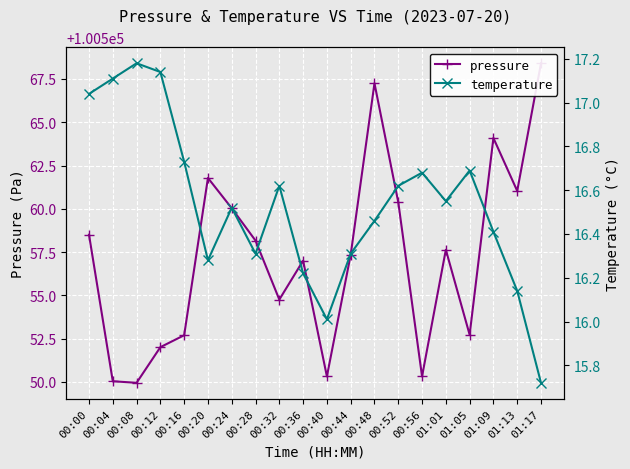

Is it true that pressure equals 159034.6 at 00:28?

False